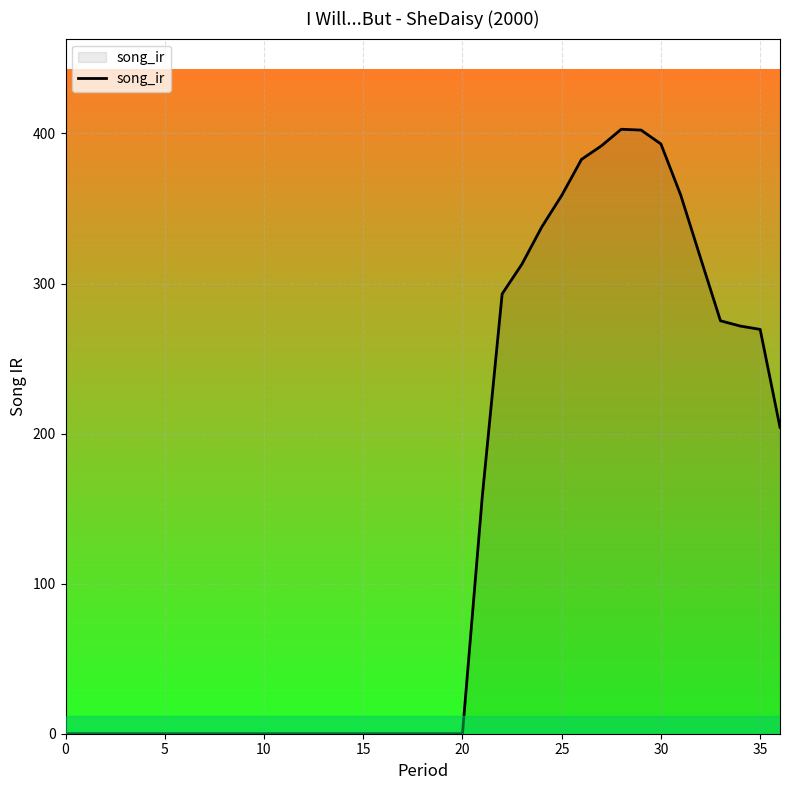

What is the difference between the maximum and minimum values?

402.8